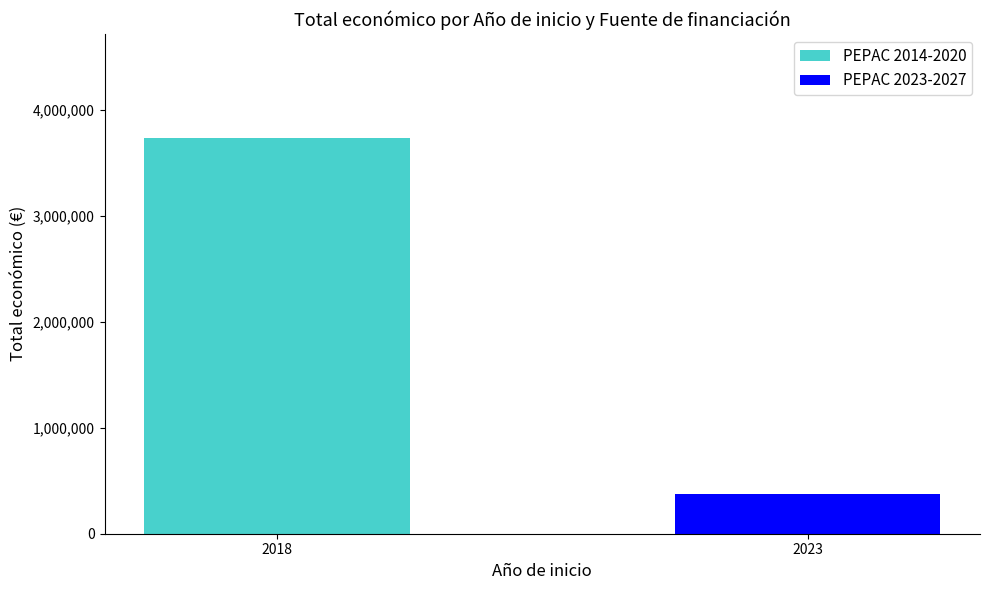

How many categories are shown in the chart?

2